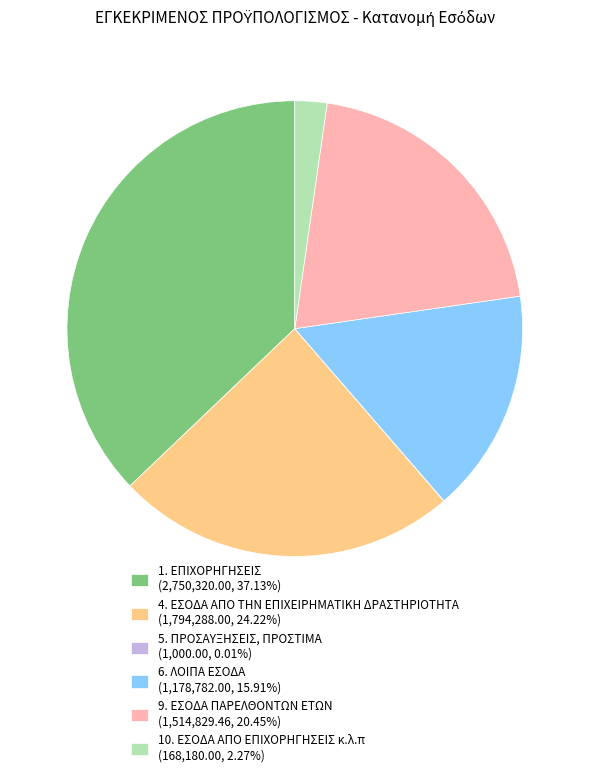

Which category has the biggest portion of the pie?

1. ΕΠΙΧΟΡΗΓΗΣΕΙΣ